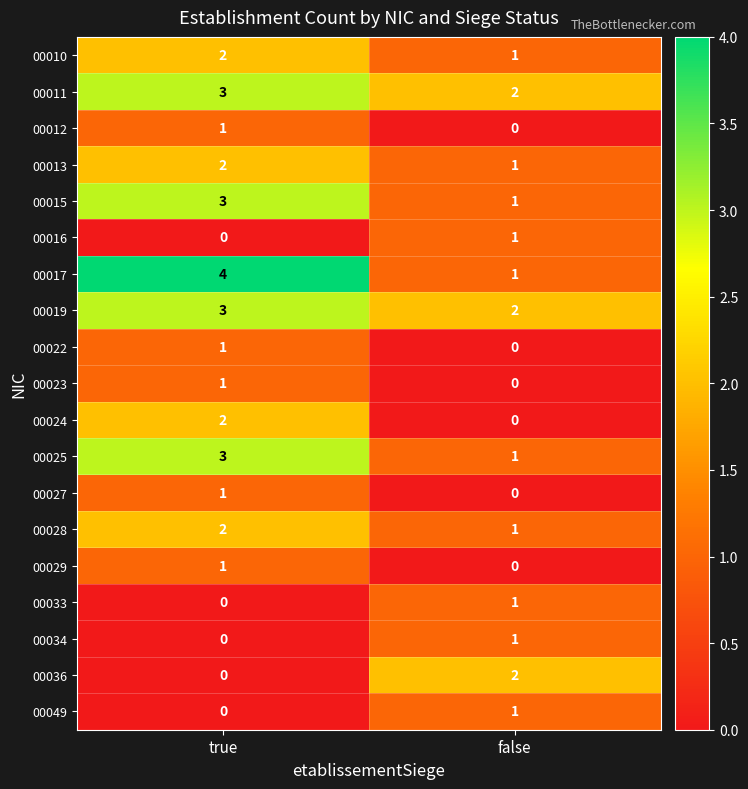

How many positive values does the 00034 series have?

1